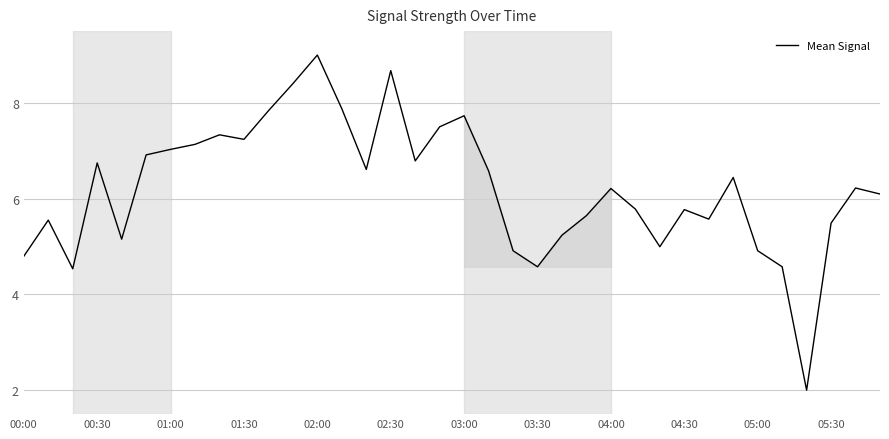

What is the difference between the maximum and minimum values?

7.0